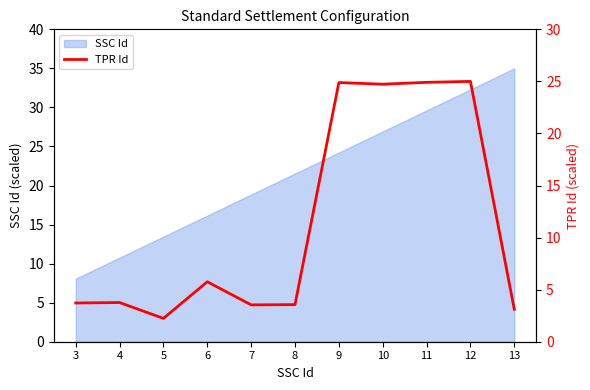

True or false: the data shows 3.1 at 13.

True